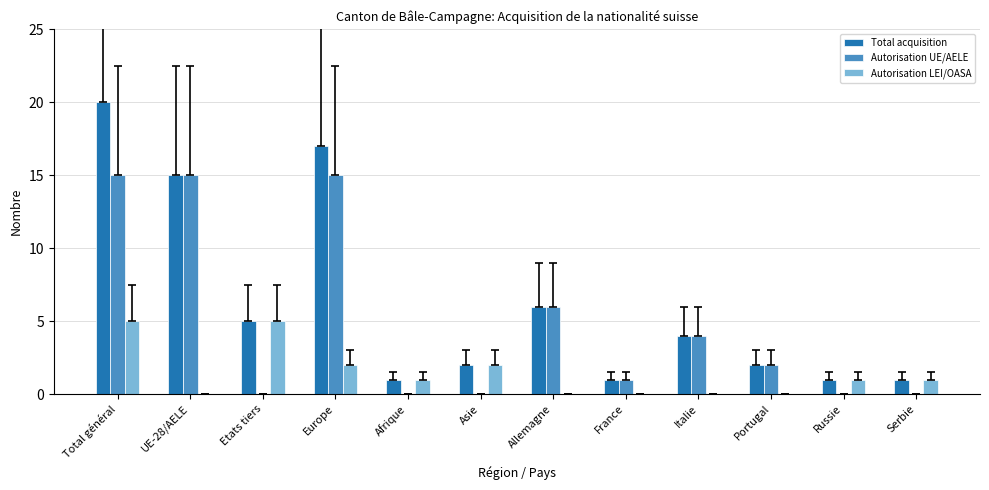

Is it true that Autorisation LEI/OASA equals 2 at Europe?

True